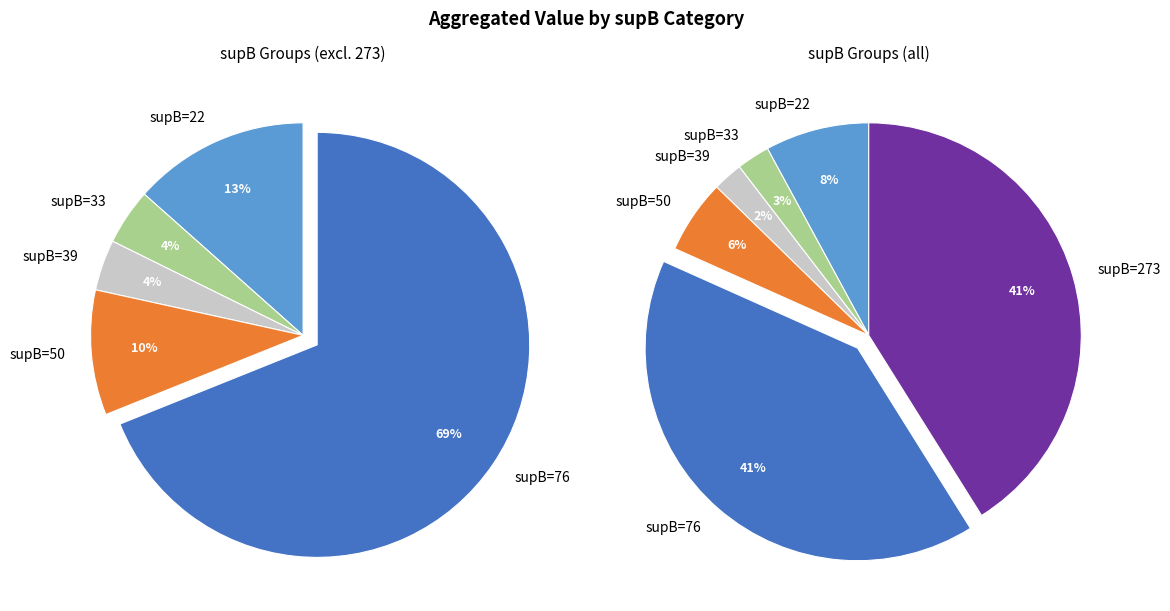

True or false: 273 accounts for 1% of the total.

False